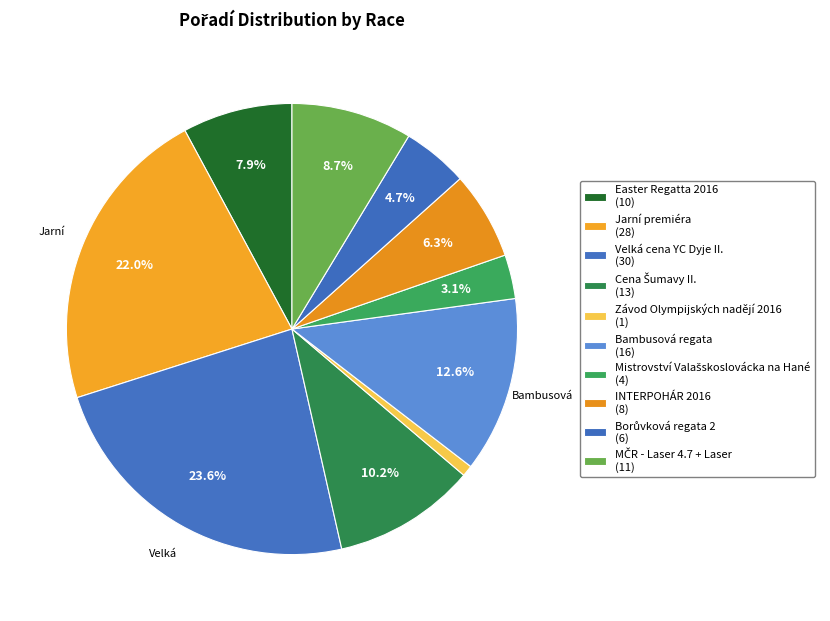

How many segments does this pie chart have?

10